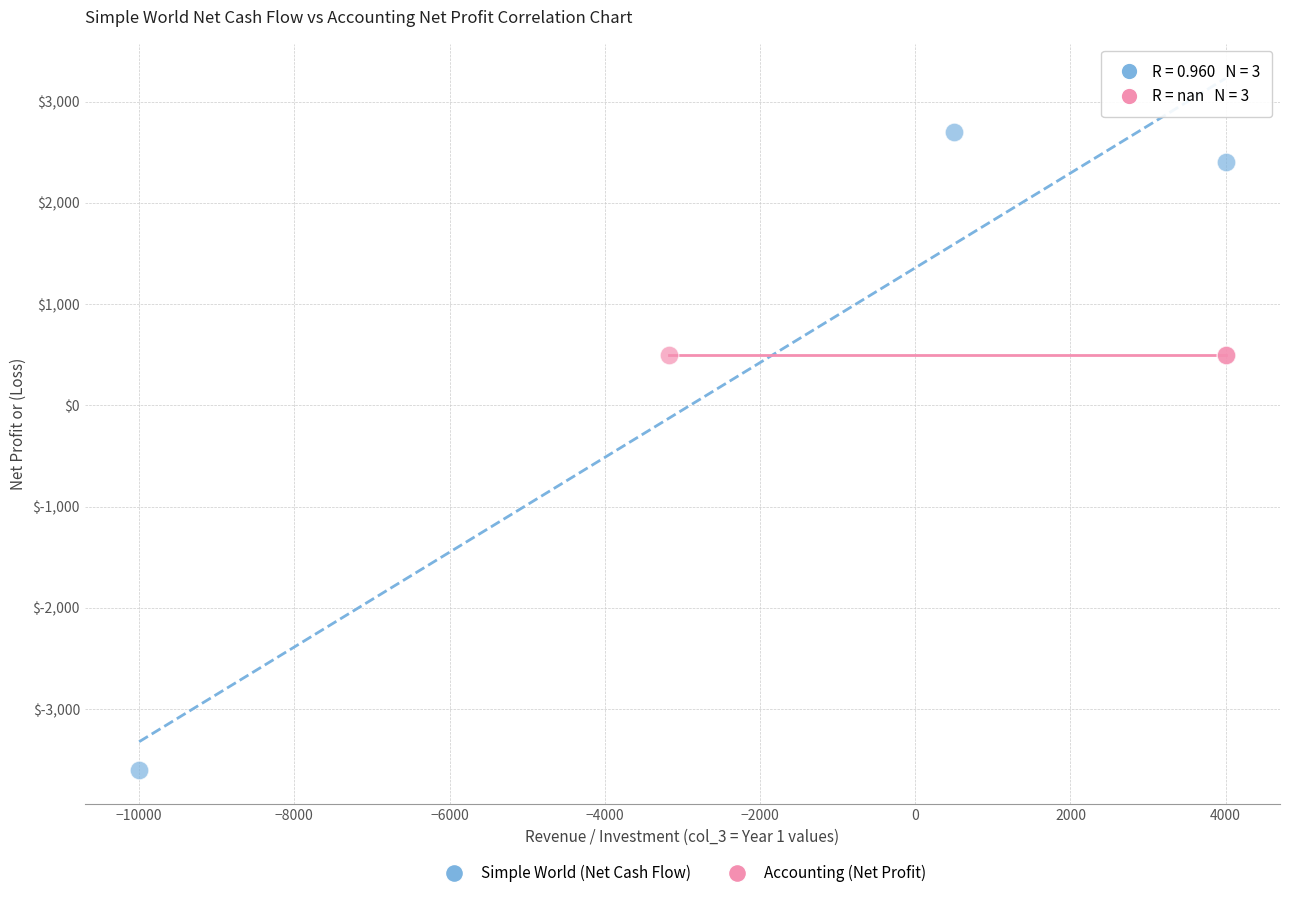

Which series contains the highest Y value?

Simple World (Net Cash Flow)